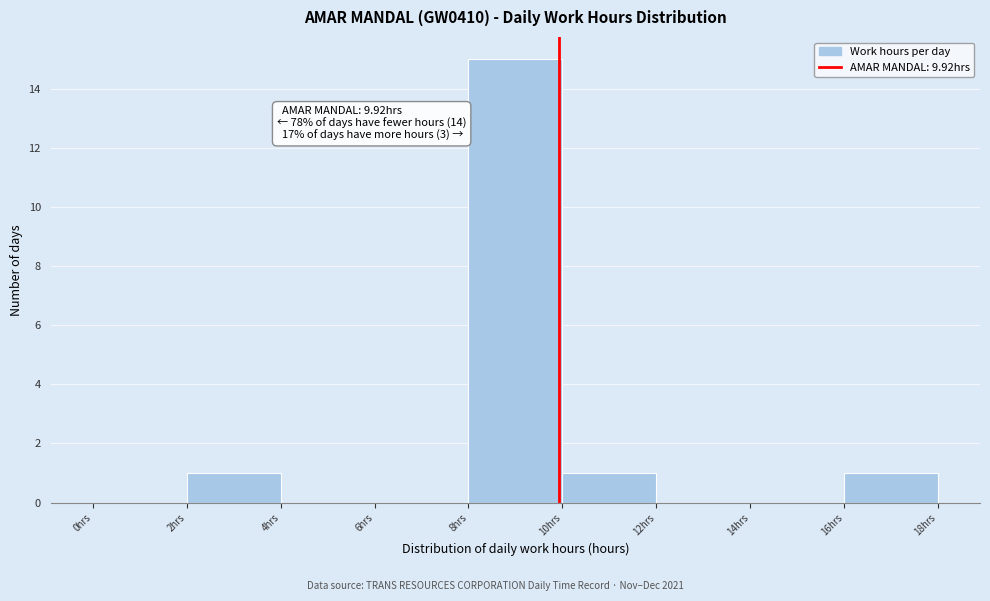

Over which range of the x-axis is the bar tallest?

8 to 10